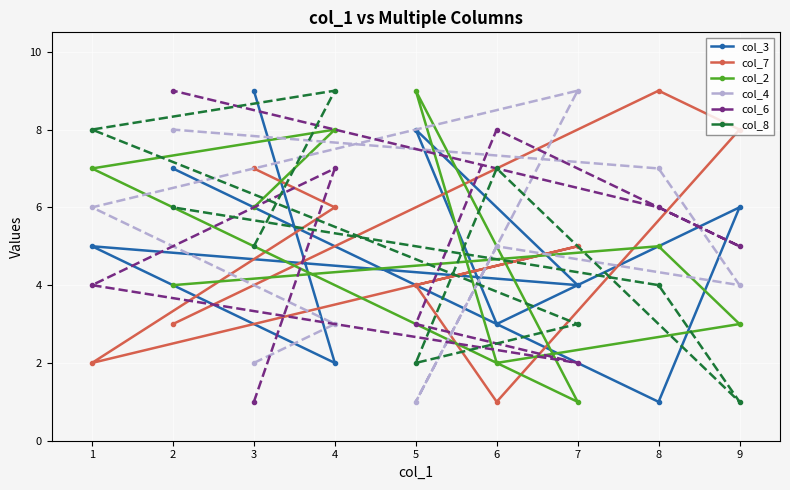

List the labels in order of col_8 value, largest first.

4, 1, 6, 2, 3, 8, 7, 5, 9